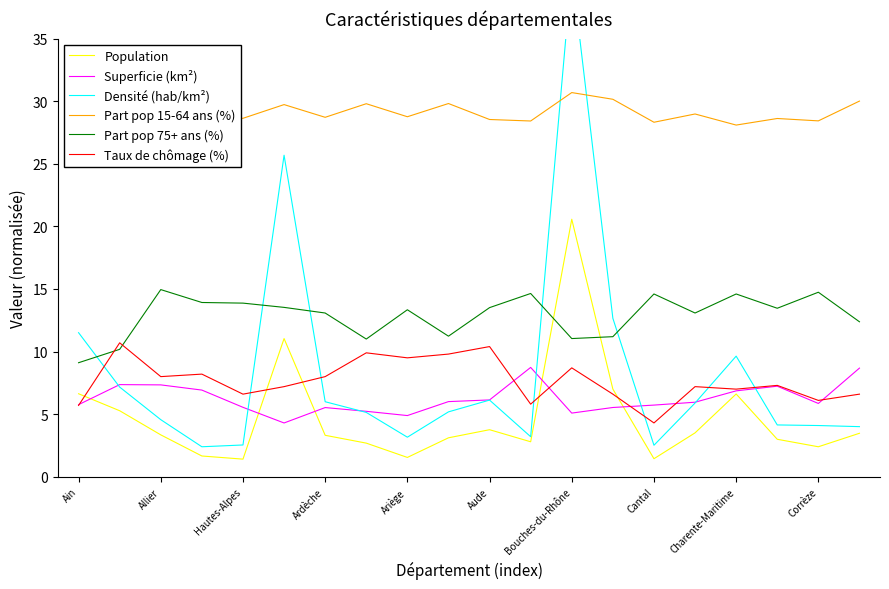

What is the lowest value of the Population series?

1.4